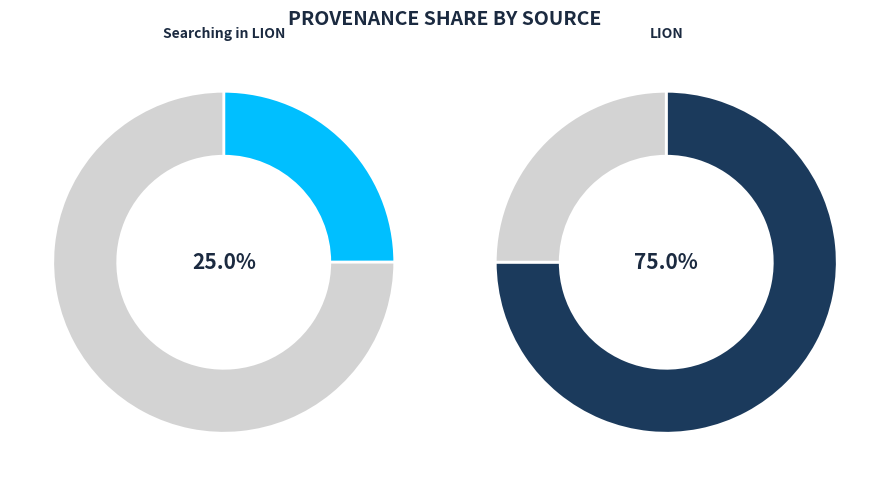

How many segments does this pie chart have?

4